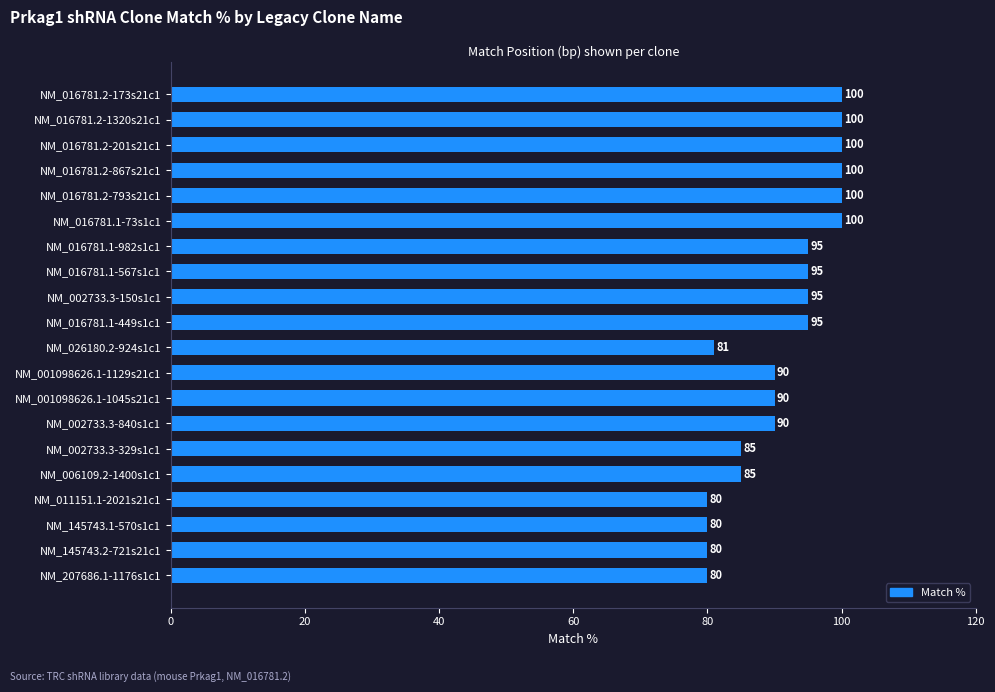

What is the minimum value shown in the chart?

80